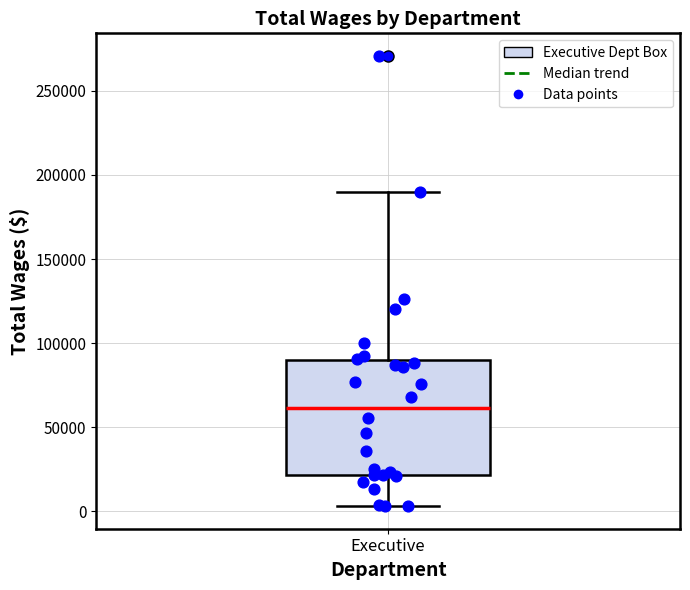

Transcribe this box plot: give where the median line is, the range the box spans, and where the two whiskers end, as read against the y-axis. The values are not printed on the chart, so give them approximately, as read against the axis.

median 60000, box 20000 to 90000, whiskers 5000 to 190000